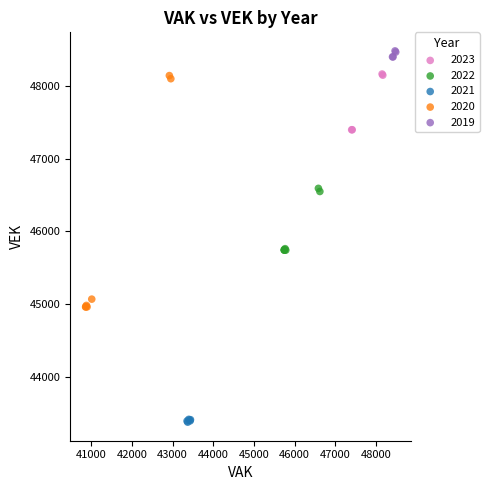

What are all the series names shown in the legend?

2023, 2022, 2021, 2020, 2019